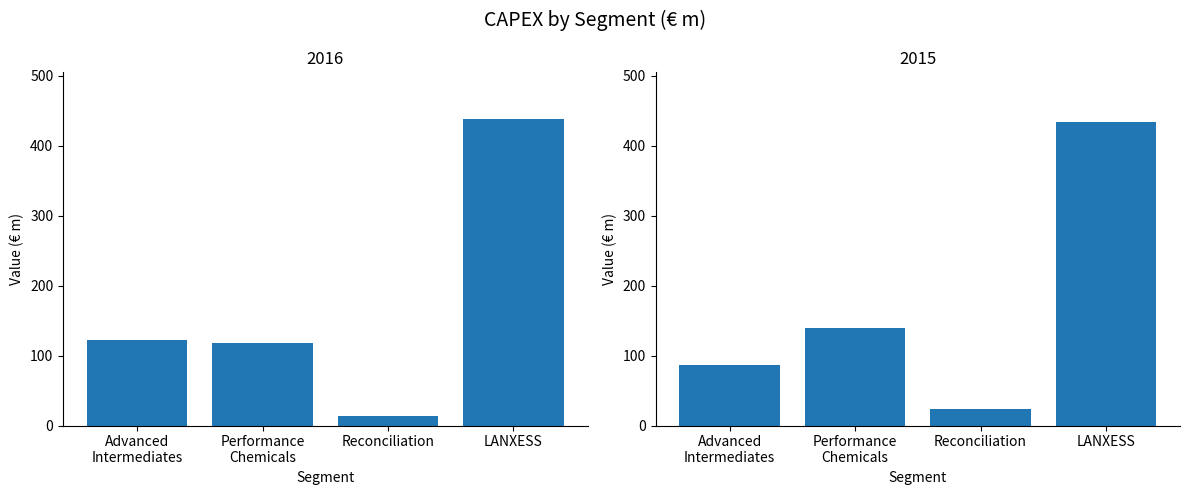

What is the smallest value displayed?

14